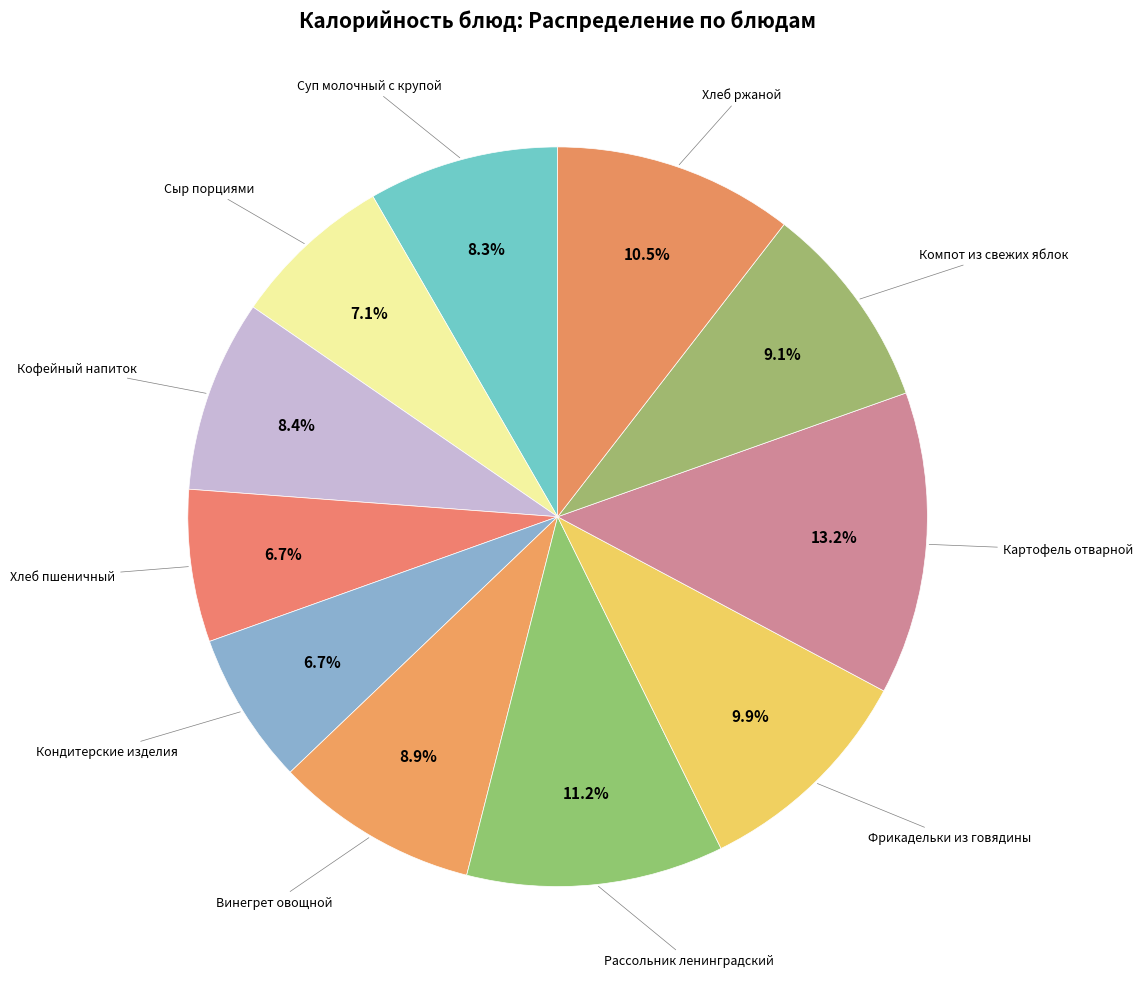

To the nearest percent, what is the average slice percentage?

9%